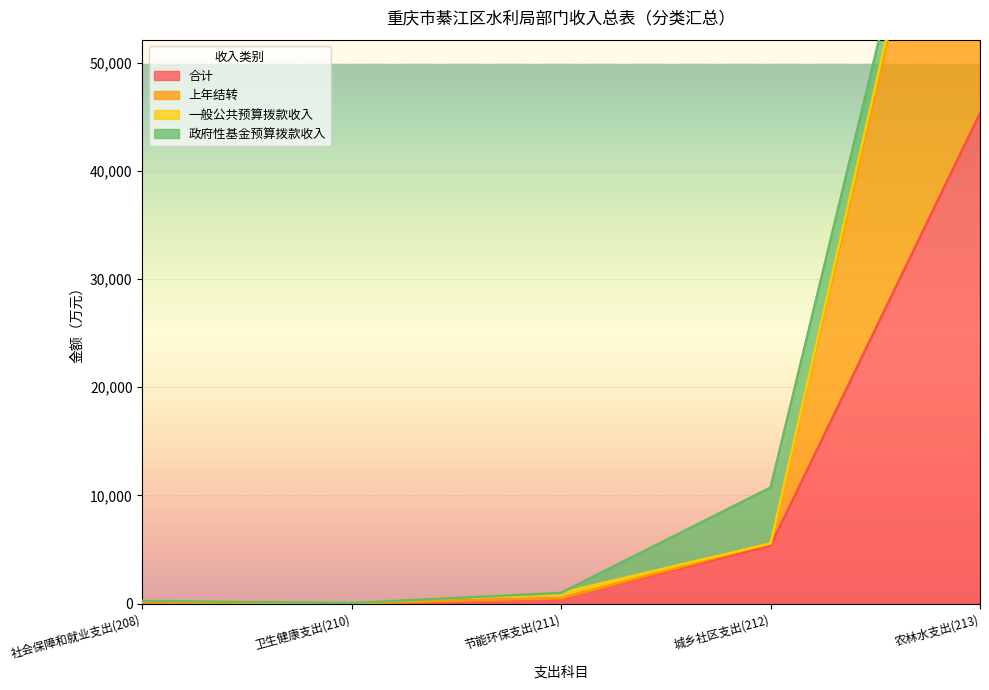

Where is 合计 nearest to the value 22674?

城乡社区支出(212)